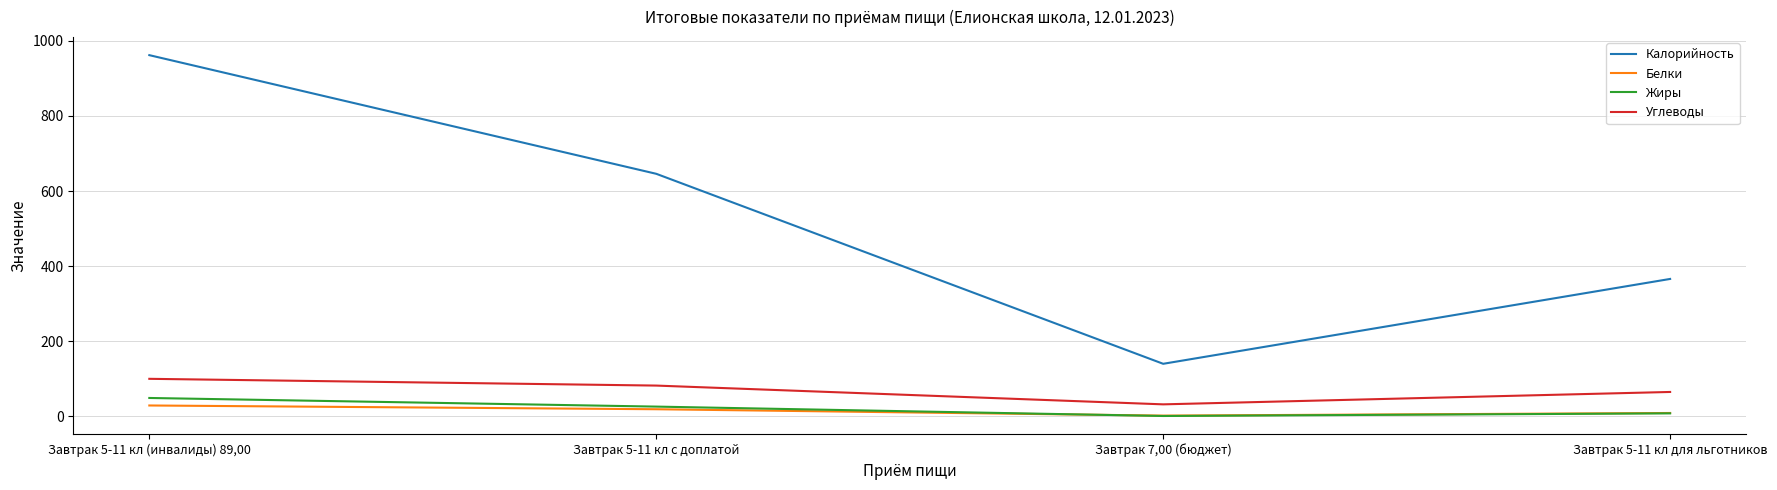

What is the maximum value for Калорийность?

962